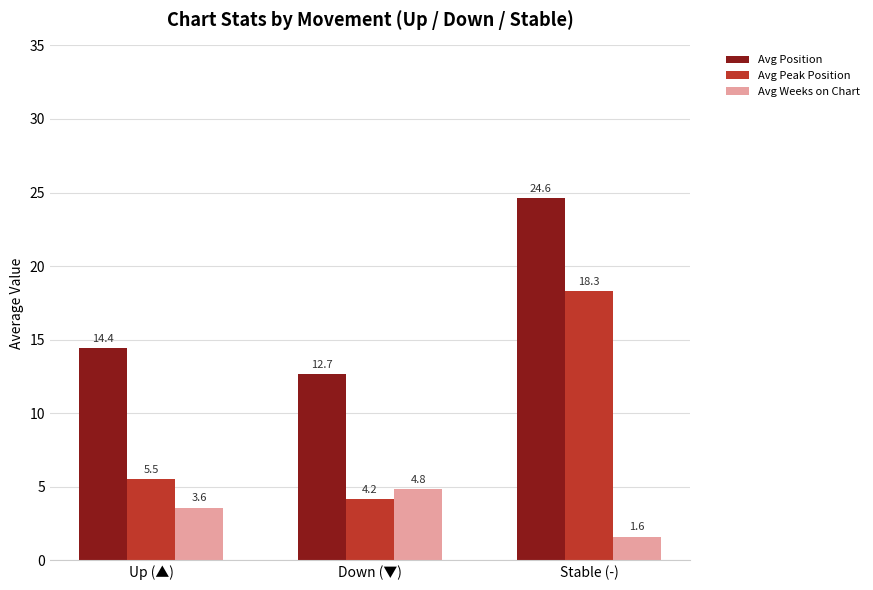

Is the value of Avg Position at Down (▼) greater than the value of Avg Peak Position at Up (▲)?

Yes